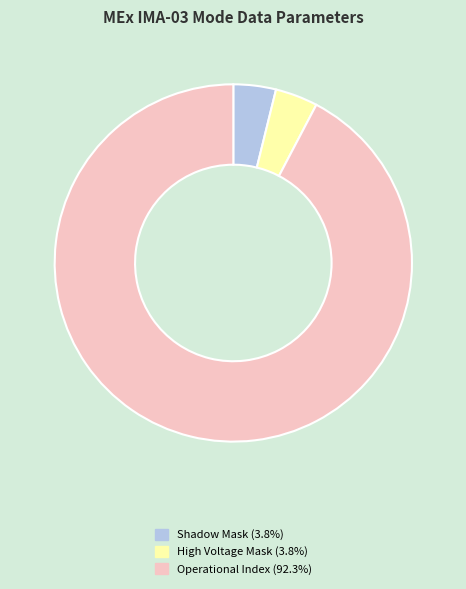

Is there any slice that represents more than half of the pie?

Yes